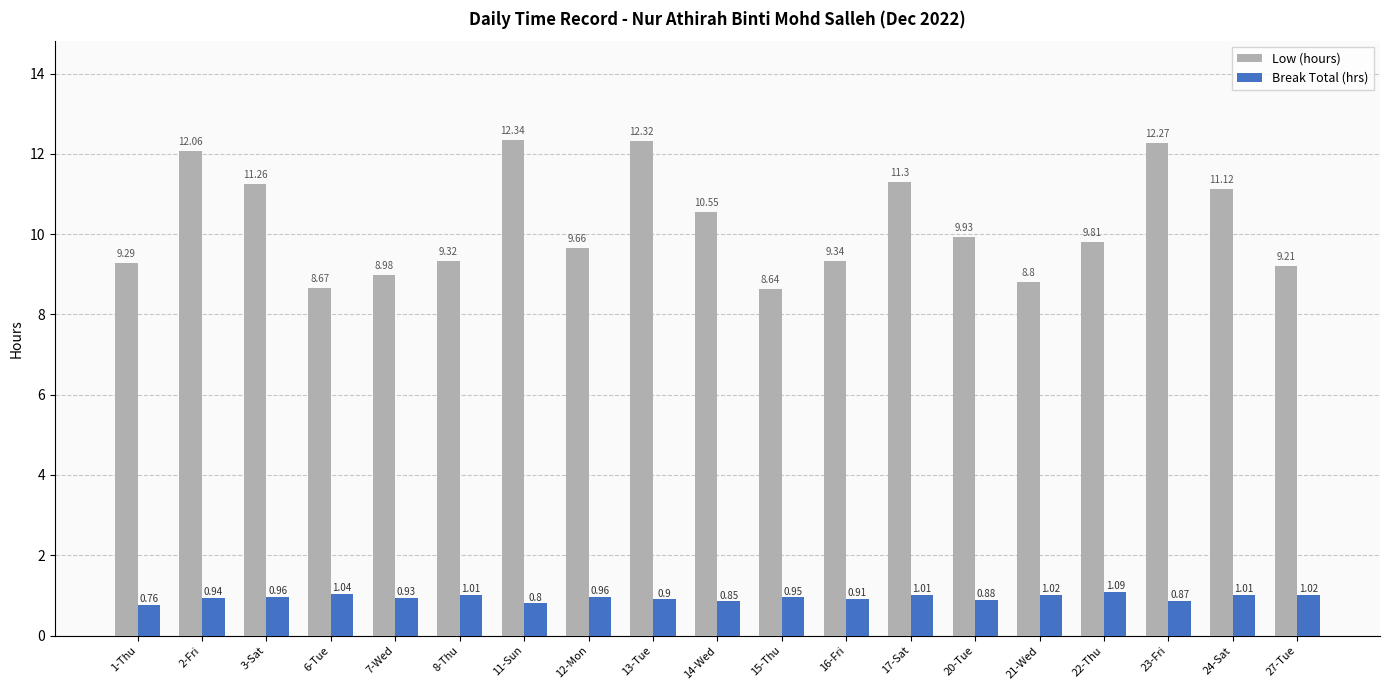

Where is Low (hours) nearest to the value 10?

20-Tue